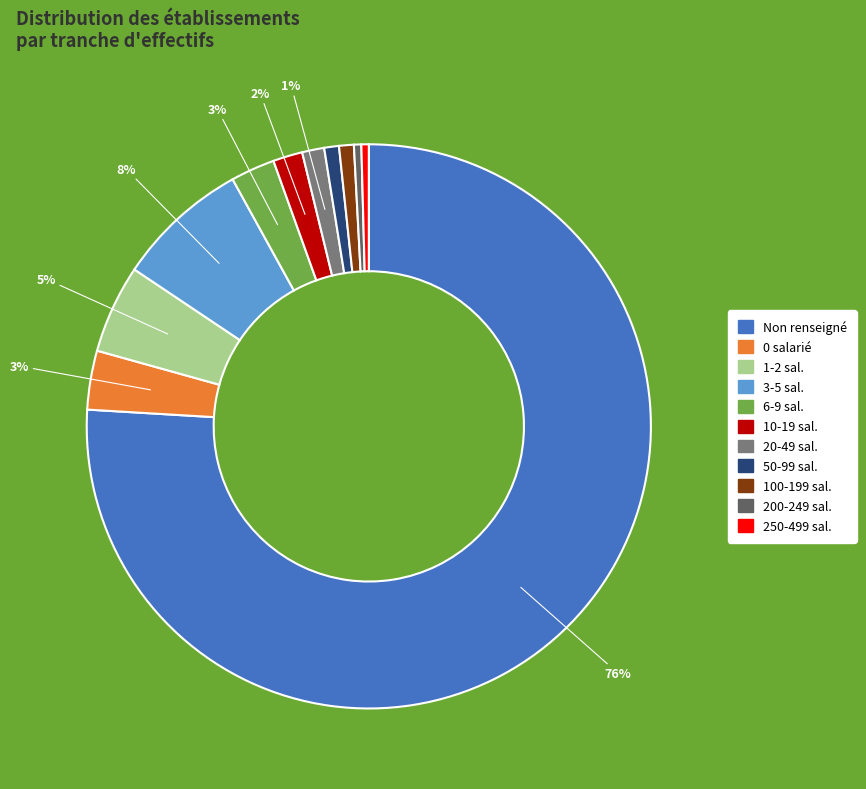

Does any single category account for the majority?

Yes